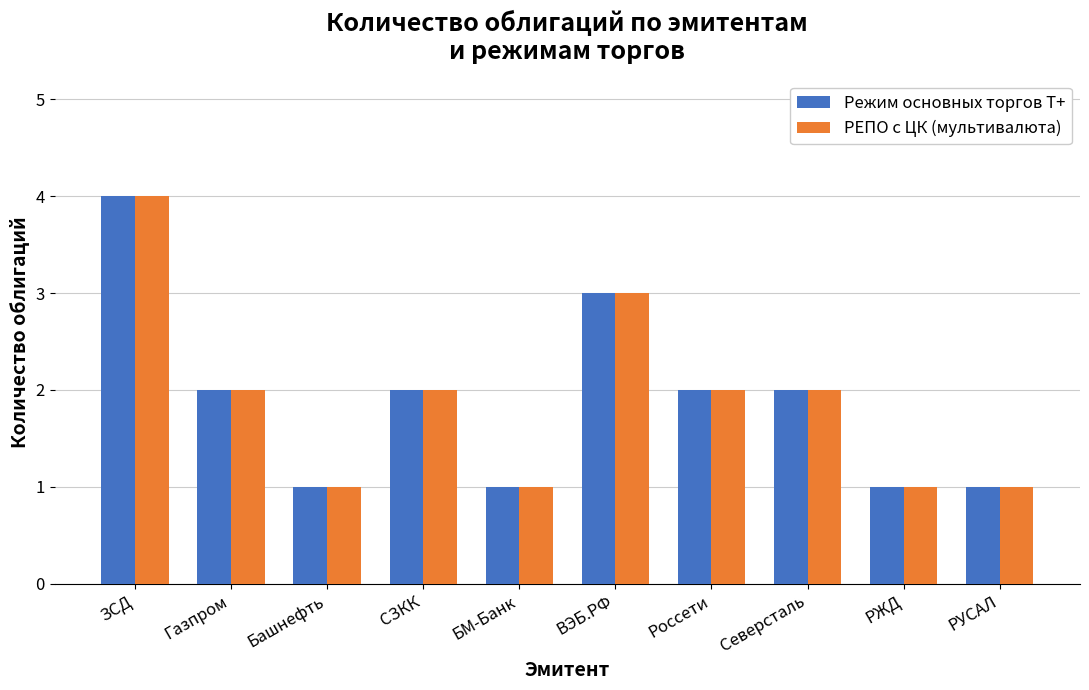

Reading left to right, extract all data points from this chart.

Режим основных торгов Т+: ЗСД=4	Газпром=2	Башнефть=1	СЗКК=2	БМ-Банк=1	ВЭБ.РФ=3	Россети=2	Северсталь=2	РЖД=1	РУСАЛ=1
РЕПО с ЦК (мультивалюта): ЗСД=4	Газпром=2	Башнефть=1	СЗКК=2	БМ-Банк=1	ВЭБ.РФ=3	Россети=2	Северсталь=2	РЖД=1	РУСАЛ=1